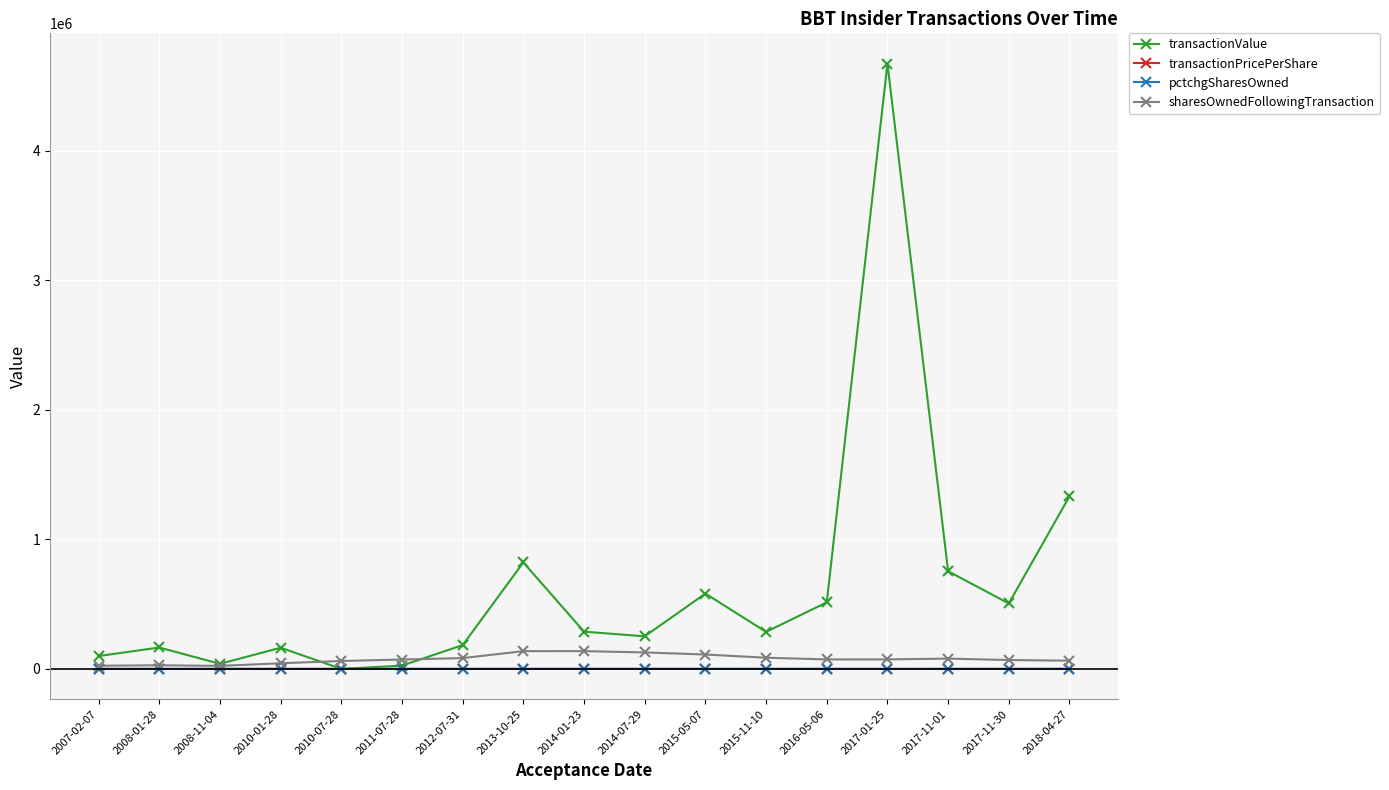

At which label does pctchgSharesOwned first exceed 8?

2007-02-07